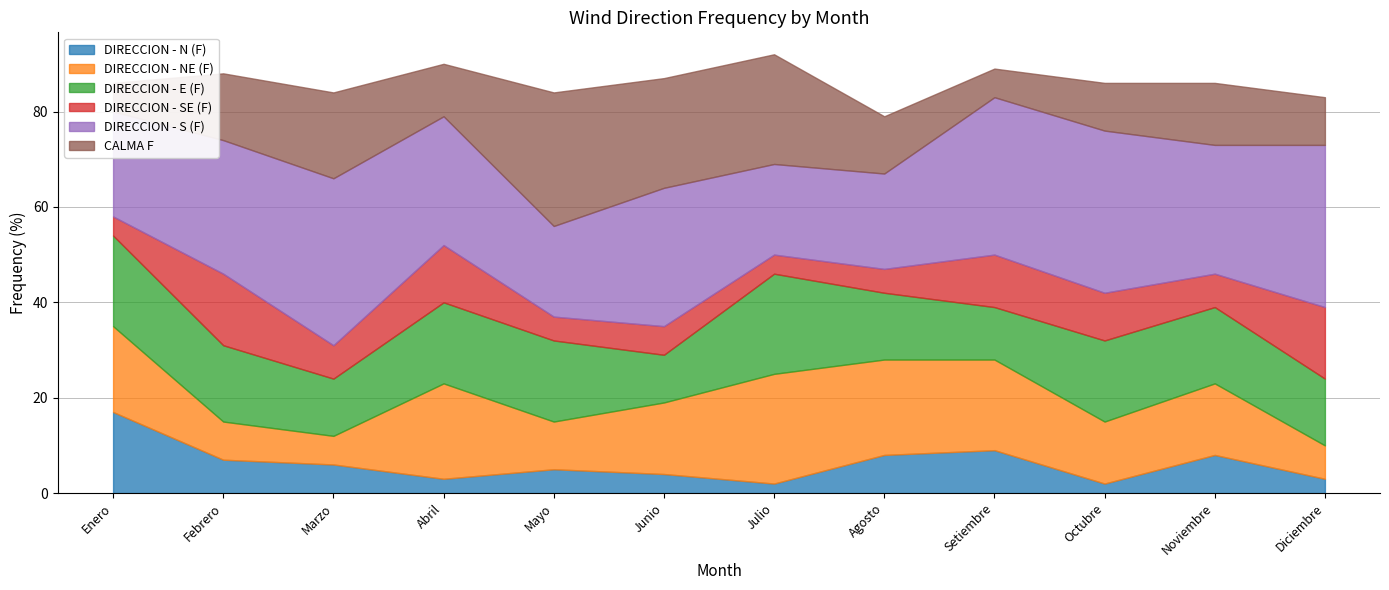

How many lines are shown in the chart?

6